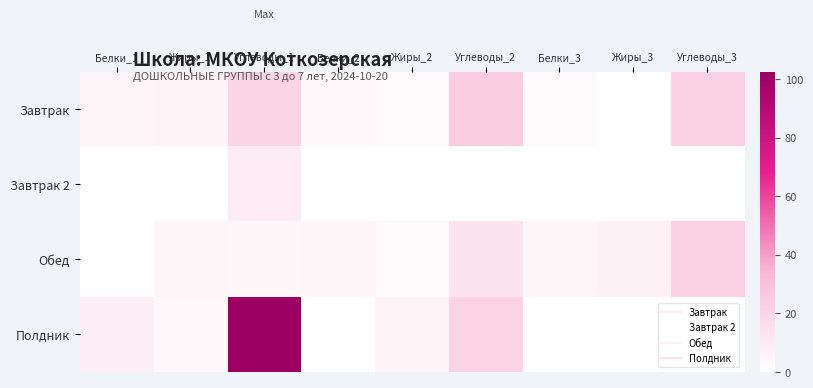

Reading left to right, extract all data points from this chart.

Завтрак: Белки_1=4.7	Жиры_1=5.8	Углеводы_1=20.8	Белки_2=3.4	Жиры_2=2.9	Углеводы_2=24.1	Белки_3=2.3	Жиры_3=0.2	Углеводы_3=21.3
Завтрак 2: Белки_1=0.4	Жиры_1=0.4	Углеводы_1=9.3	Белки_2=0.0	Жиры_2=0.0	Углеводы_2=0.0	Белки_3=0.0	Жиры_3=0.0	Углеводы_3=0.0
Обед: Белки_1=0.6	Жиры_1=4.5	Углеводы_1=3.7	Белки_2=4.8	Жиры_2=3.1	Углеводы_2=13.1	Белки_3=4.5	Жиры_3=6.4	Углеводы_3=21.9
Полдник: Белки_1=7.2	Жиры_1=3.2	Углеводы_1=102.4	Белки_2=0.0	Жиры_2=5.0	Углеводы_2=20.9	Белки_3=0.0	Жиры_3=0.0	Углеводы_3=0.0